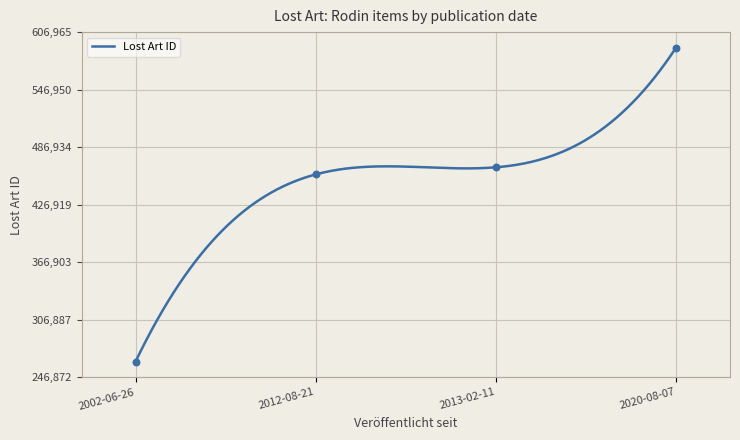

What is the change in value from 2012-08-21 to 2020-08-07?

+132102